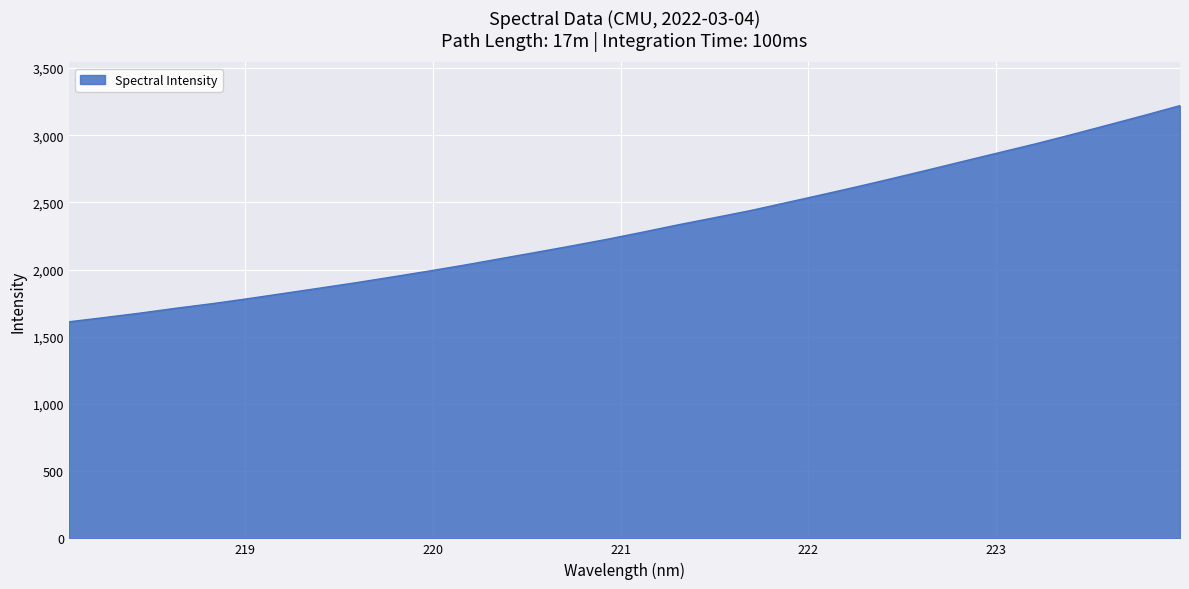

What is the difference between the maximum and minimum values?

1608.9